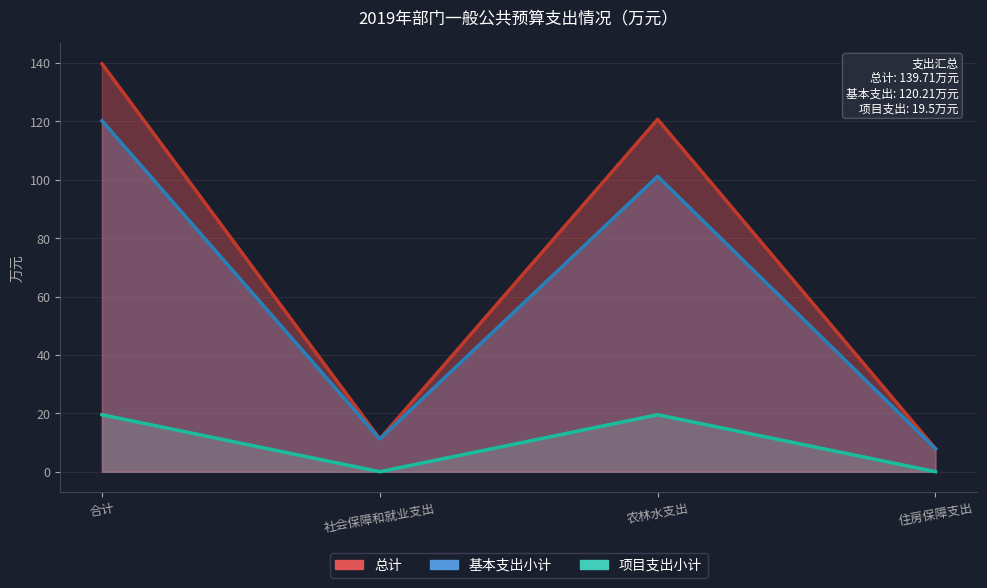

What is the average value of the 项目支出小计 series?

9.8